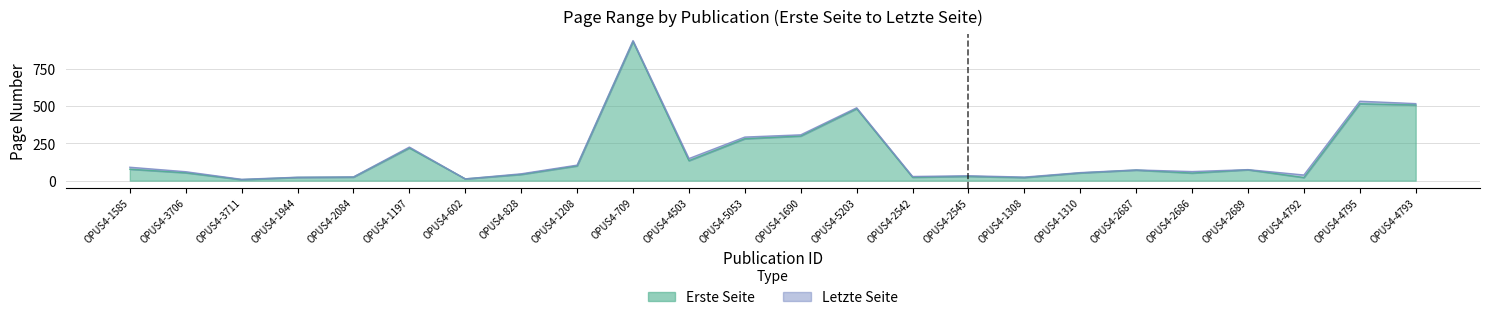

What is the difference between the highest and lowest values at OPUS4-5053?

11